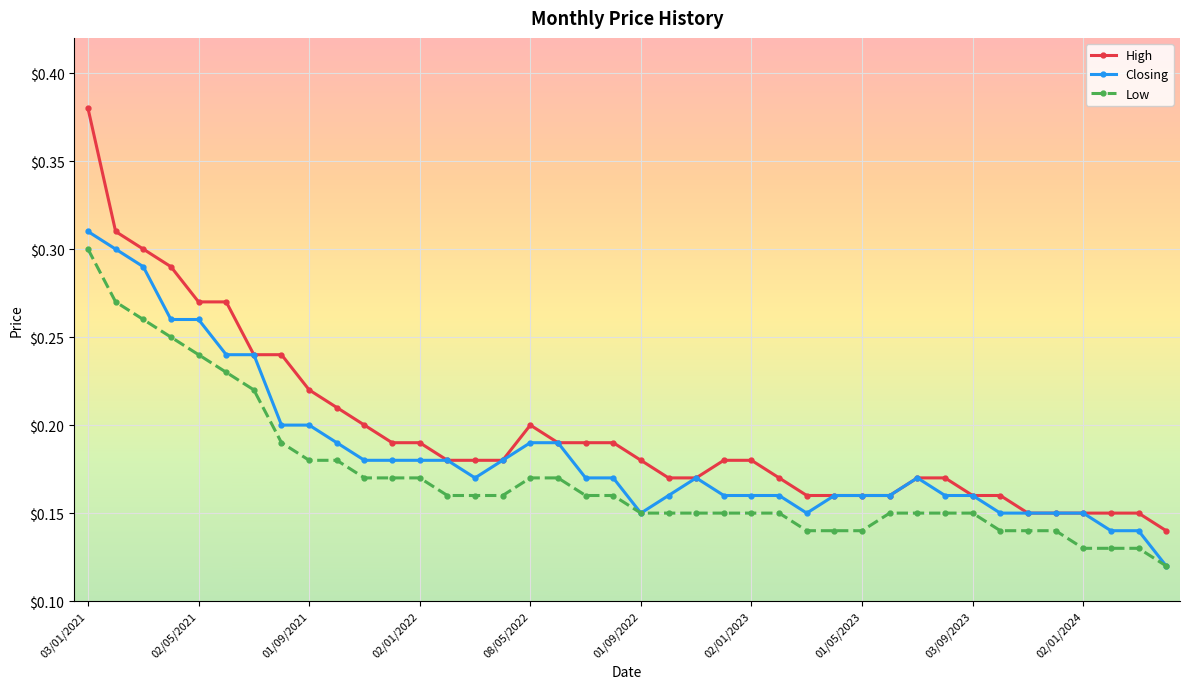

Which series has the widest spread of values?

High